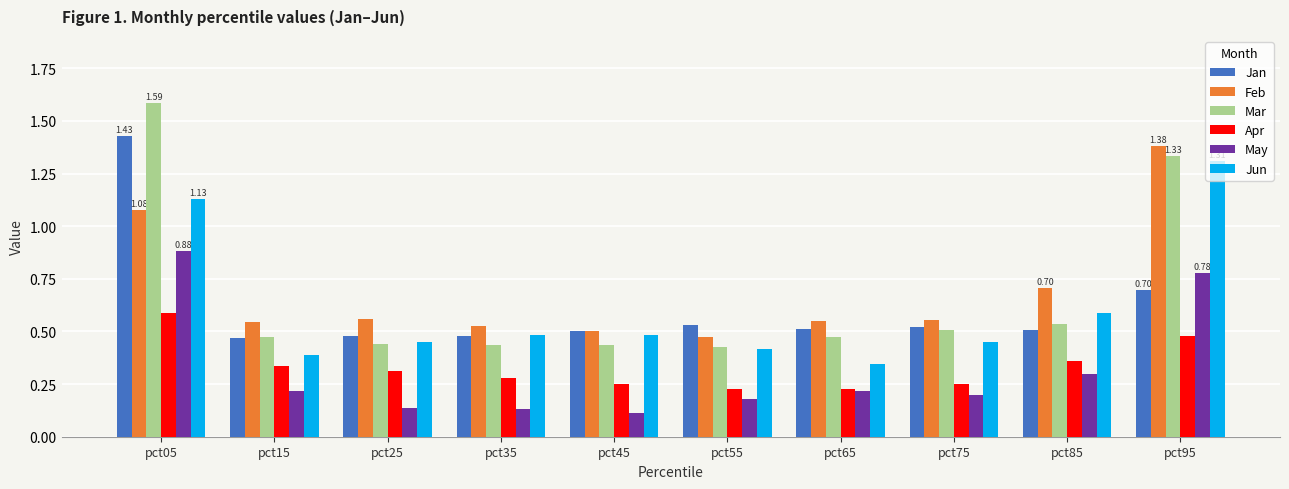

Between pct55 and pct95, which series saw the biggest shift?

Feb